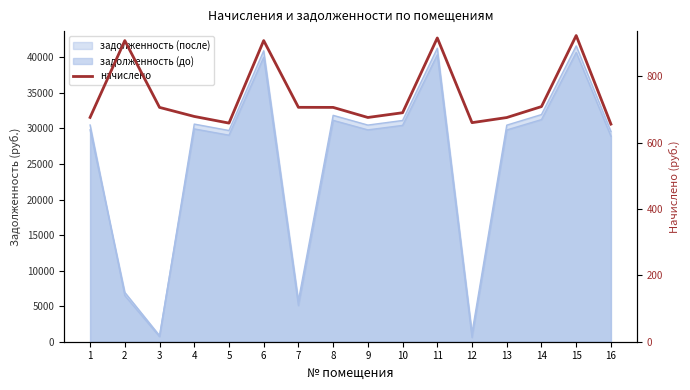

What is the value of the 13th point from the left?

676.0